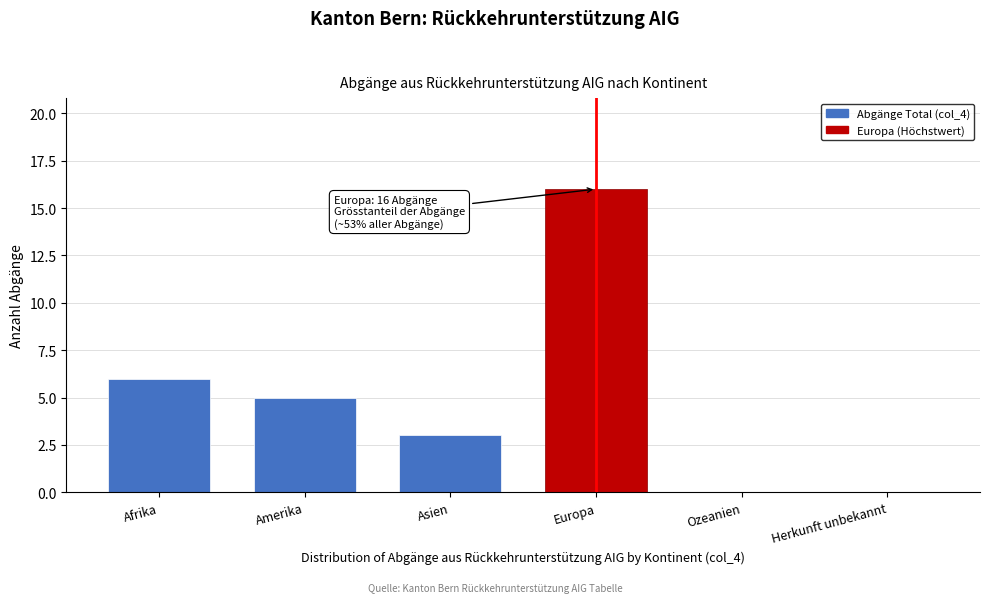

Reading left to right, extract all data points from this chart.

Afrika=6	Amerika=5	Asien=3	Europa=16	Ozeanien=0	Herkunft unbekannt=0